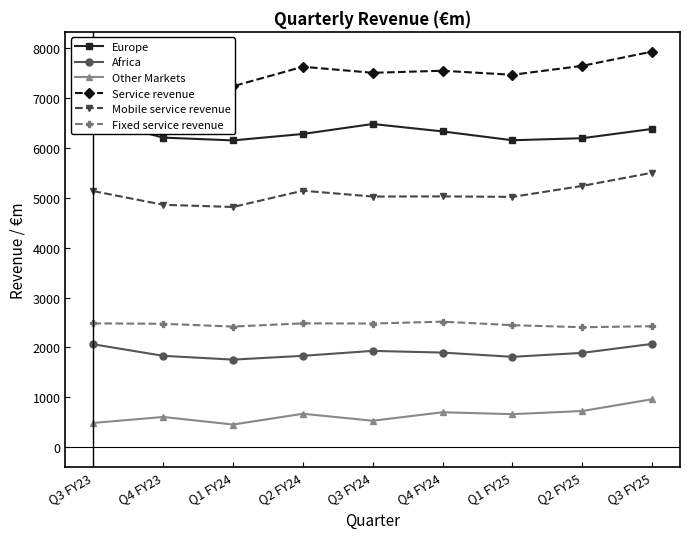

True or false: Other Markets and Africa cross at least once.

False